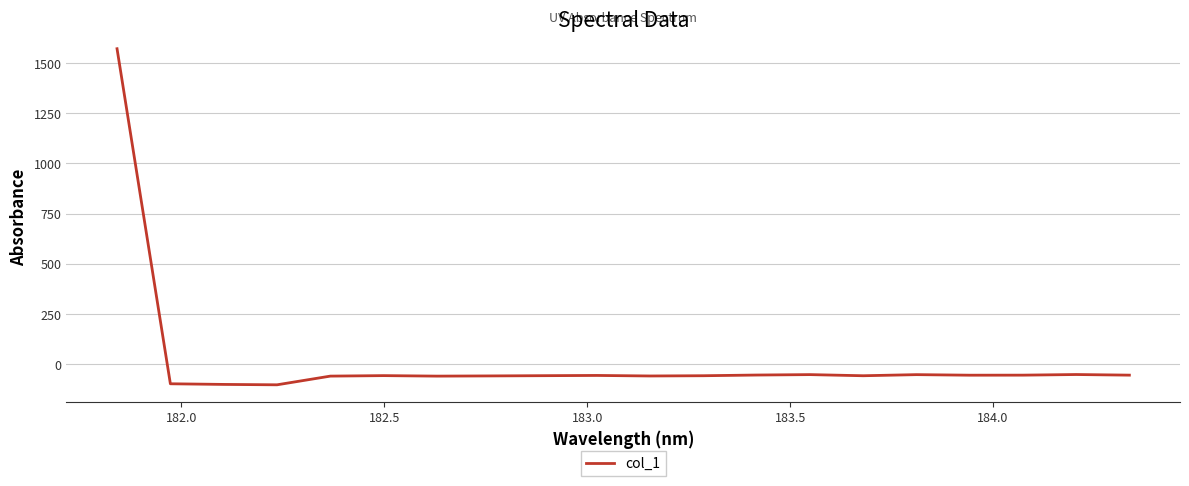

What is the minimum value shown in the chart?

-103.3